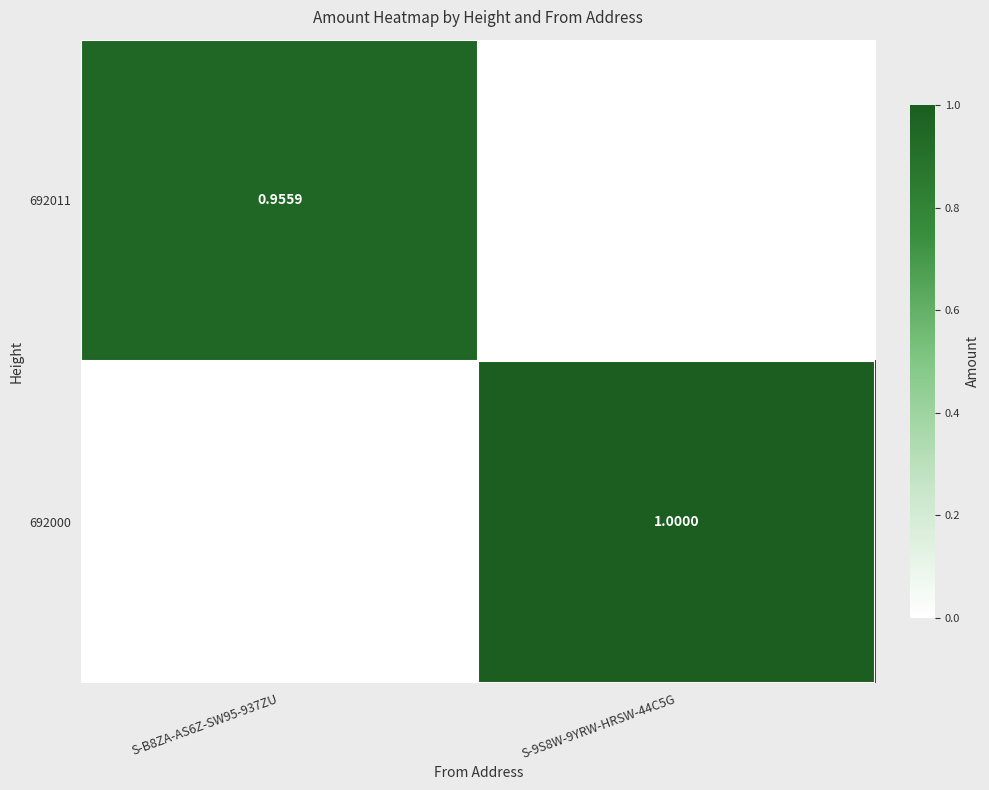

At which label is 692000 closest to 0?

S-B8ZA-AS6Z-SW95-937ZU